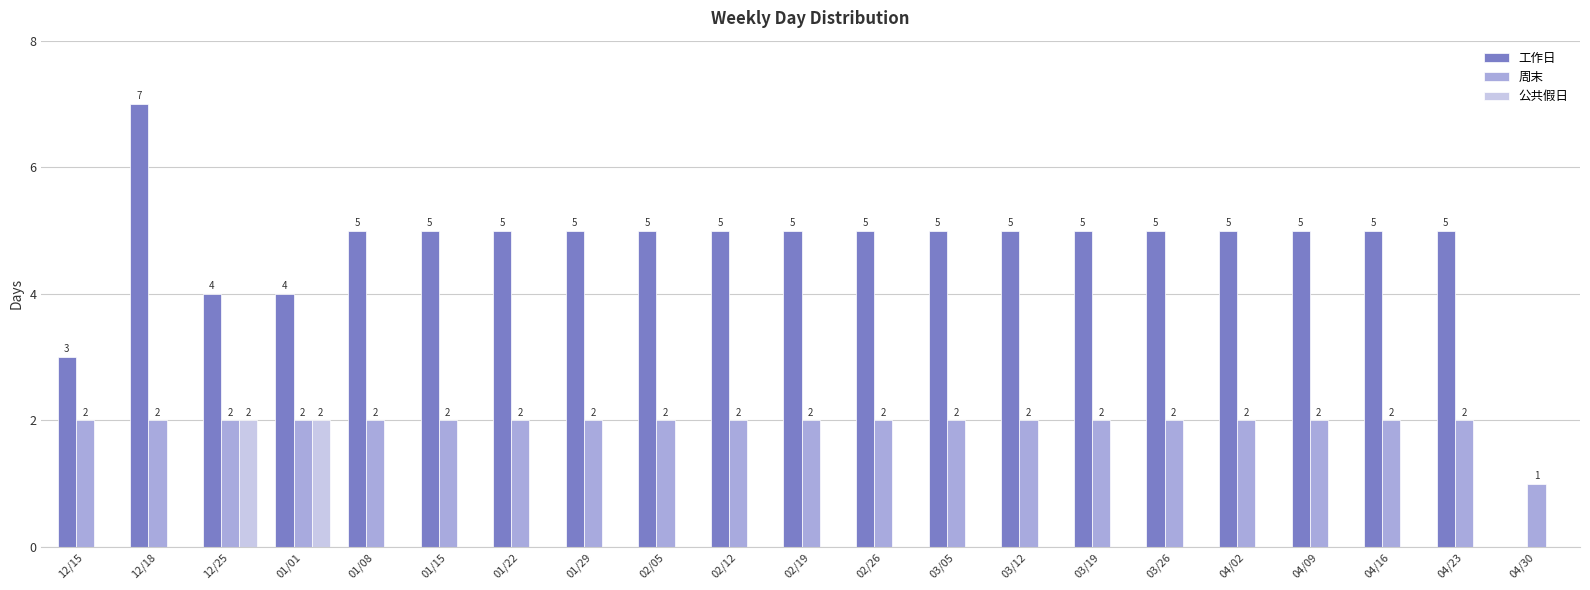

At which label is 周末 closest to 1?

04/30